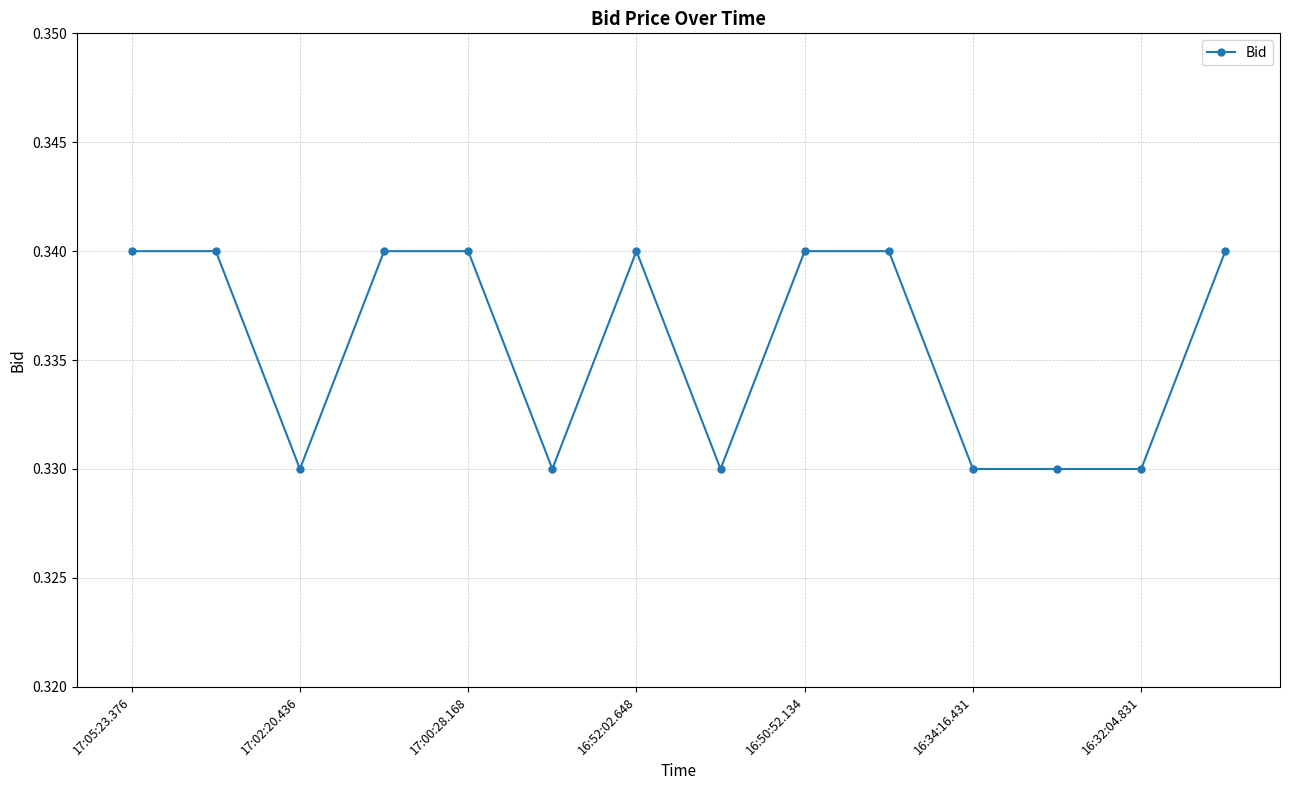

What is the sum of all values?

4.7